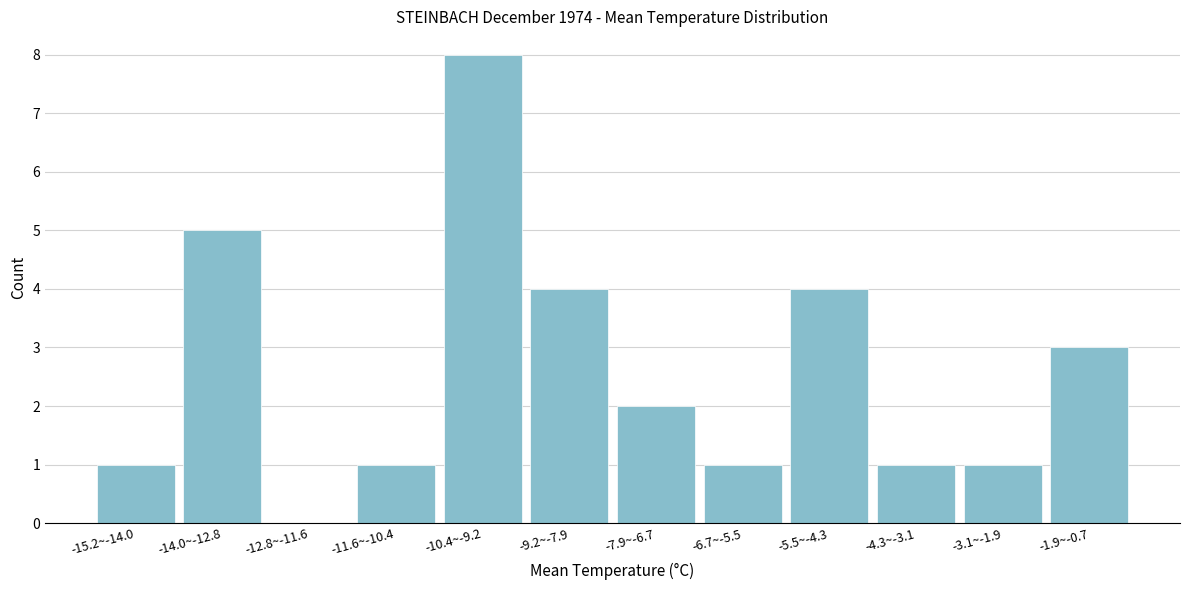

Reading left to right, extract all data points from this chart.

-15.2~-14.0=1	-14.0~-12.8=5	-12.8~-11.6=0	-11.6~-10.4=1	-10.4~-9.2=8	-9.2~-7.9=4	-7.9~-6.7=2	-6.7~-5.5=1	-5.5~-4.3=4	-4.3~-3.1=1	-3.1~-1.9=1	-1.9~-0.7=3